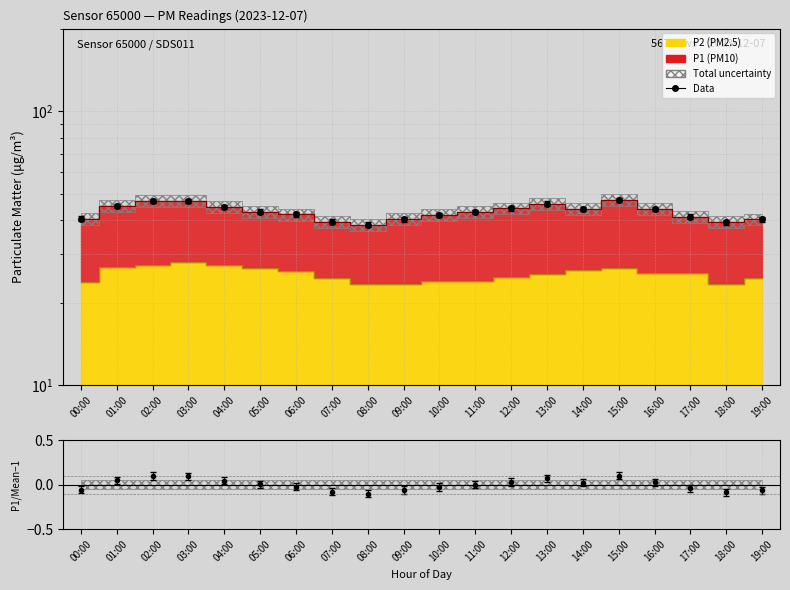

What is the greatest value displayed?

47.3